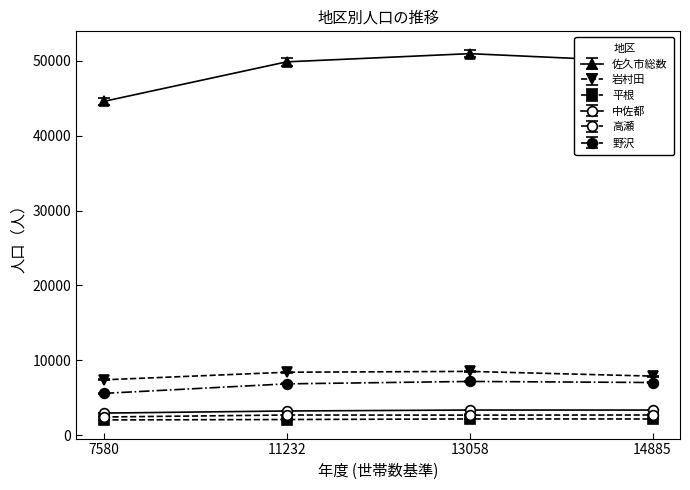

Is it true that 岩村田 equals 4802 at 14885?

False